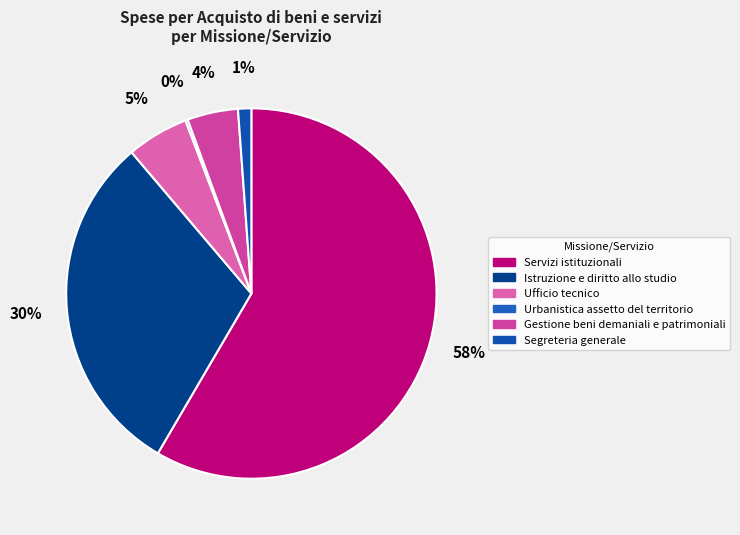

What percentage do Segreteria generale and Gestione beni demaniali e patrimoniali together represent?

5.6%